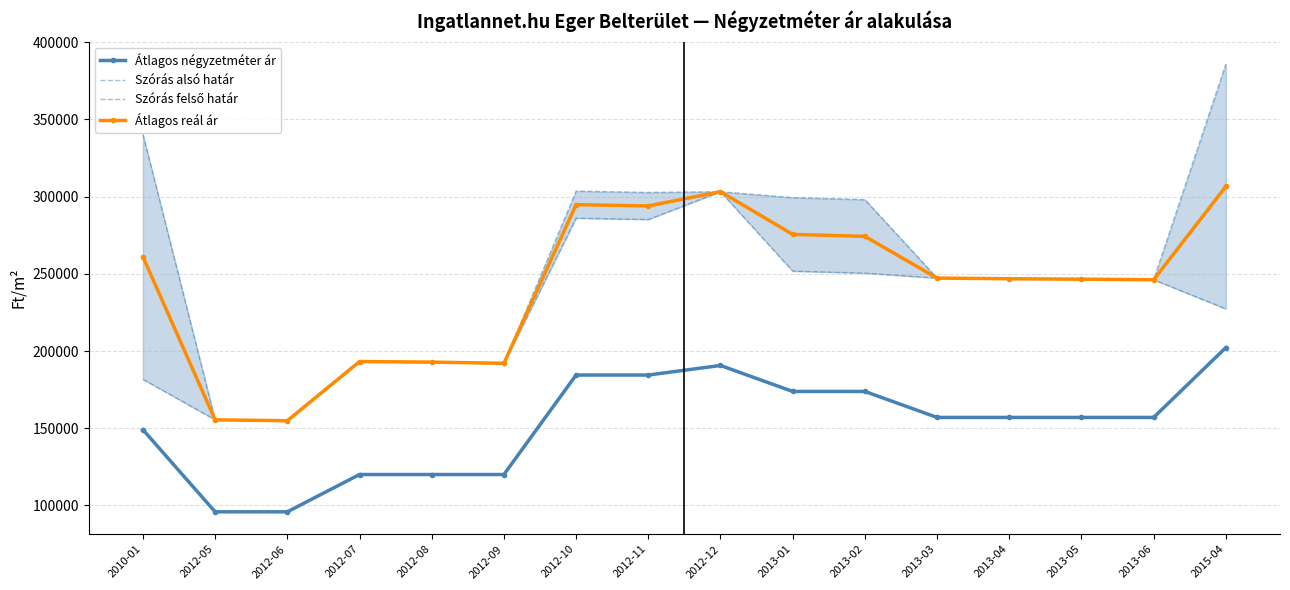

What is the total value across all series at 2013-02?

996669